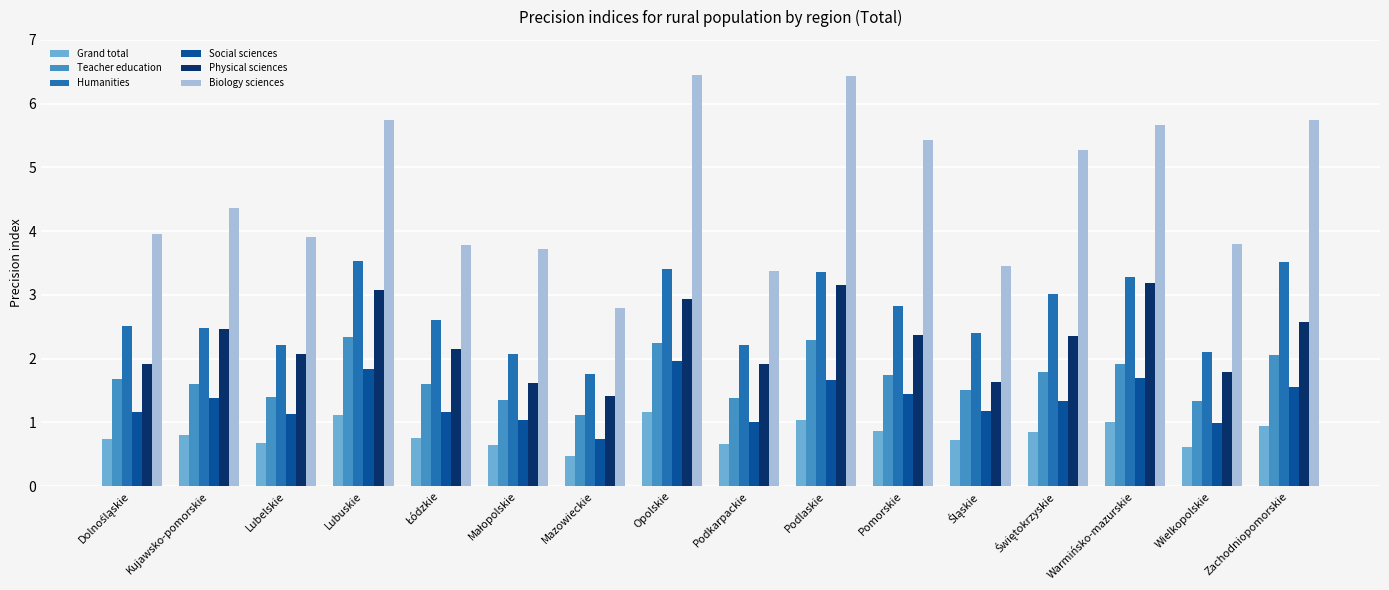

Which series has the largest range (max minus min)?

Biology sciences